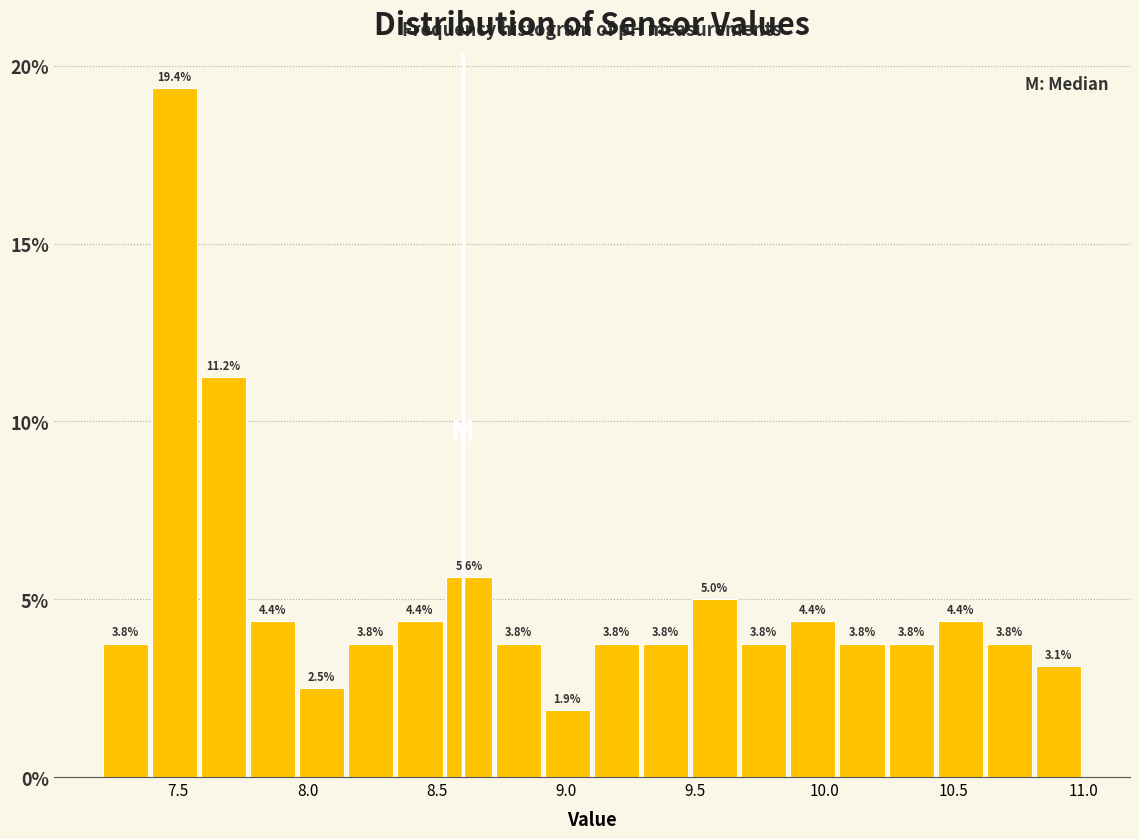

Around what value on the x-axis is the tallest bar? Give the approximate position of its centre, as read against the axis.

7.50